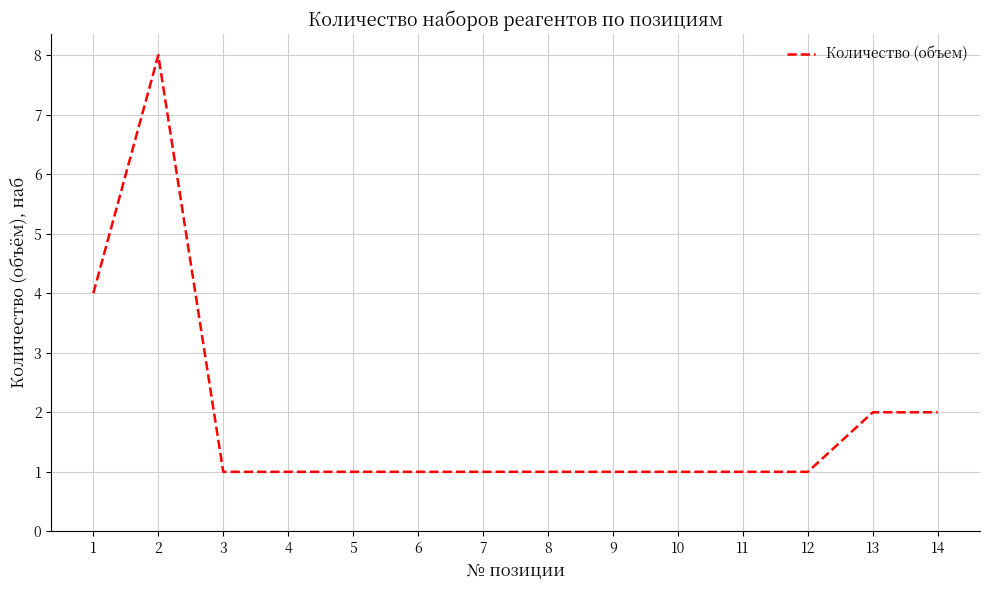

Reading right to left, what are all the values shown in this chart?

2	2	1	1	1	1	1	1	1	1	1	1	8	4